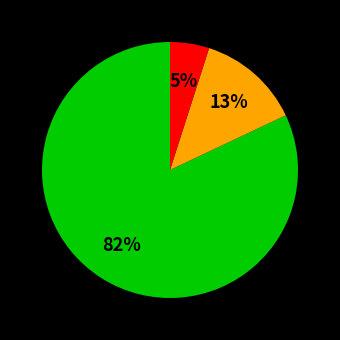

Does any single category account for the majority?

Yes